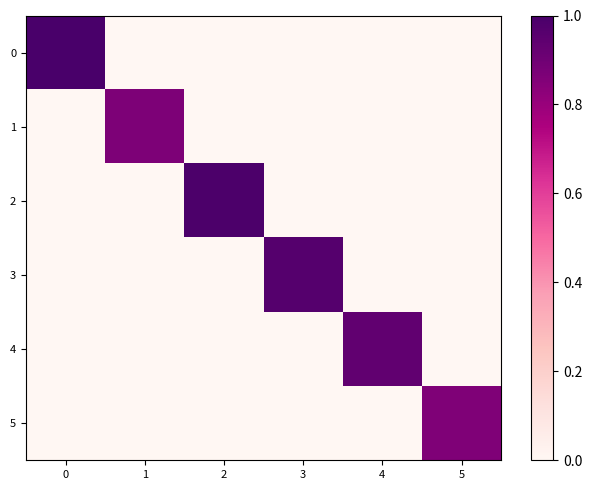

Reading left to right, transcribe all the data shown in this chart.

0: 0=1.0	1=0.0	2=0.0	3=0.0	4=0.0	5=0.0
1: 0=0.0	1=0.9	2=0.0	3=0.0	4=0.0	5=0.0
2: 0=0.0	1=0.0	2=1.0	3=0.0	4=0.0	5=0.0
3: 0=0.0	1=0.0	2=0.0	3=1.0	4=0.0	5=0.0
4: 0=0.0	1=0.0	2=0.0	3=0.0	4=0.9	5=0.0
5: 0=0.0	1=0.0	2=0.0	3=0.0	4=0.0	5=0.9